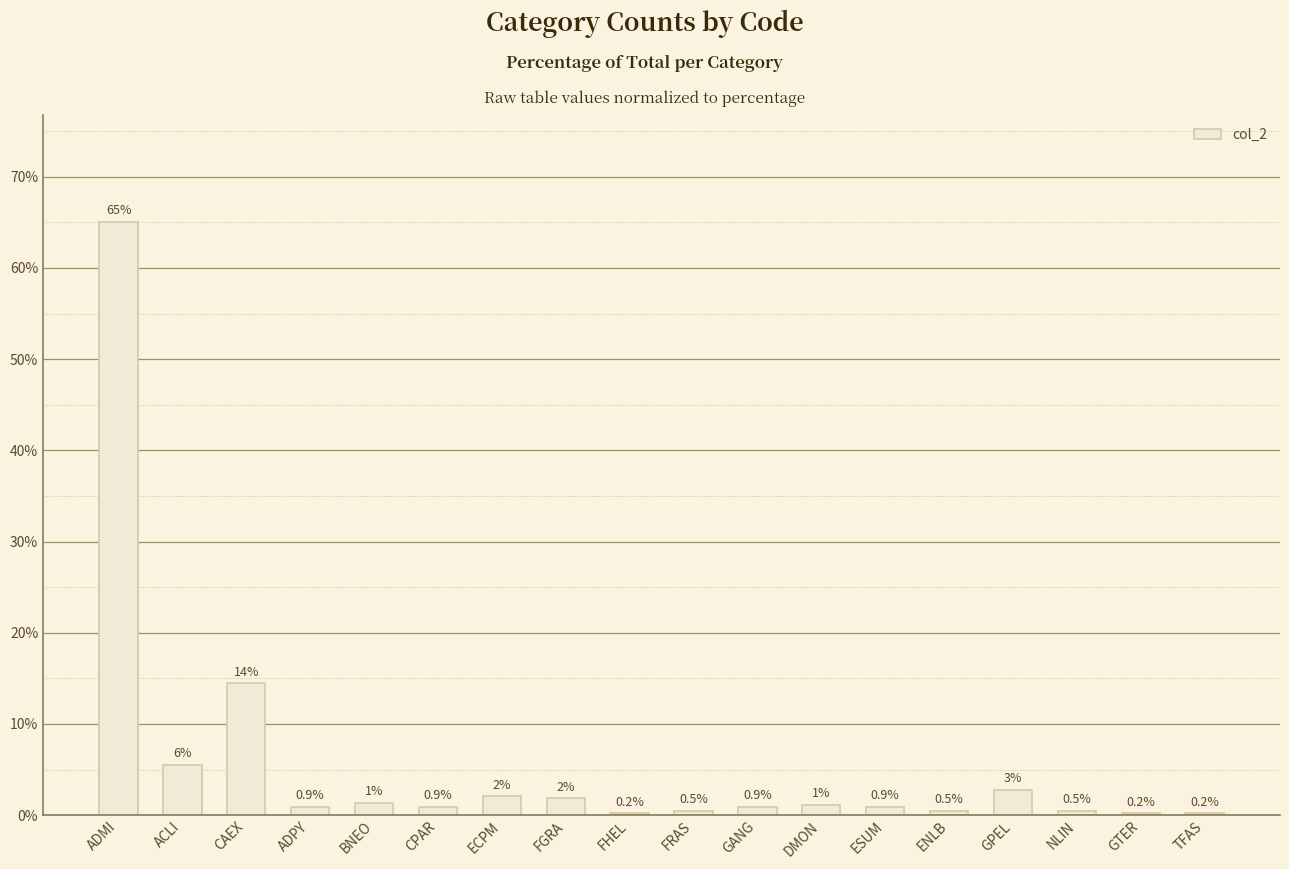

Read the value at ACLI.

5.5